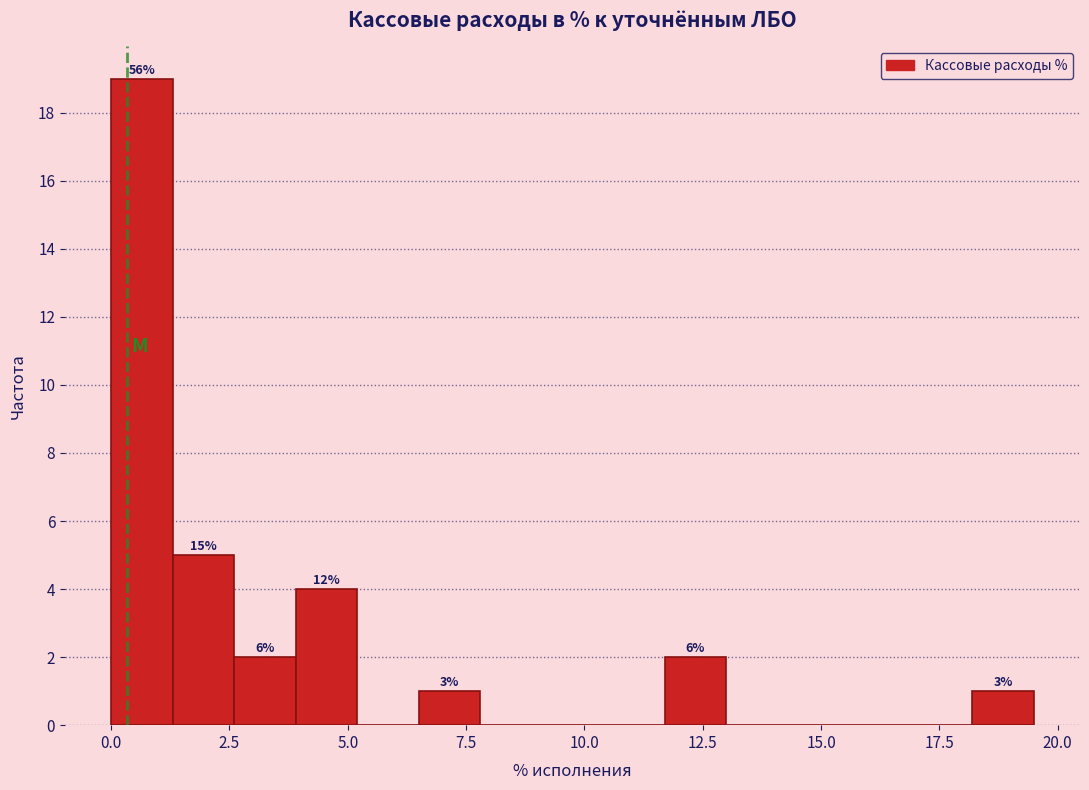

Read against the x-axis, roughly where is the centre of the tallest bar?

0.5